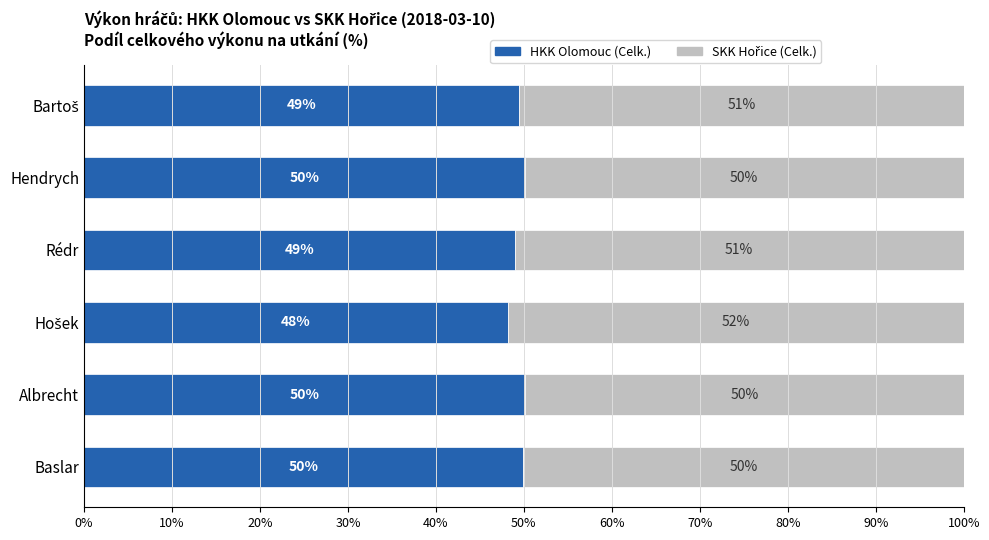

What is the lowest value of the HKK Olomouc (Celk.) series?

48.1